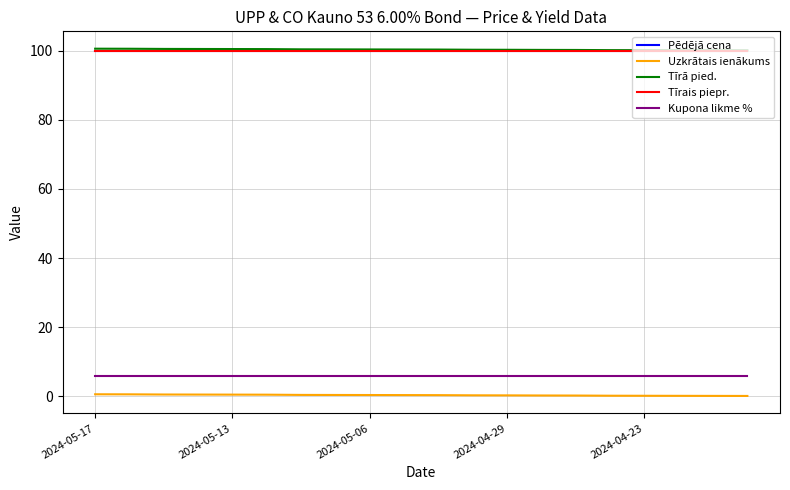

True or false: Uzkrātais ienākums and Tīrais piepr. intersect in this chart.

False